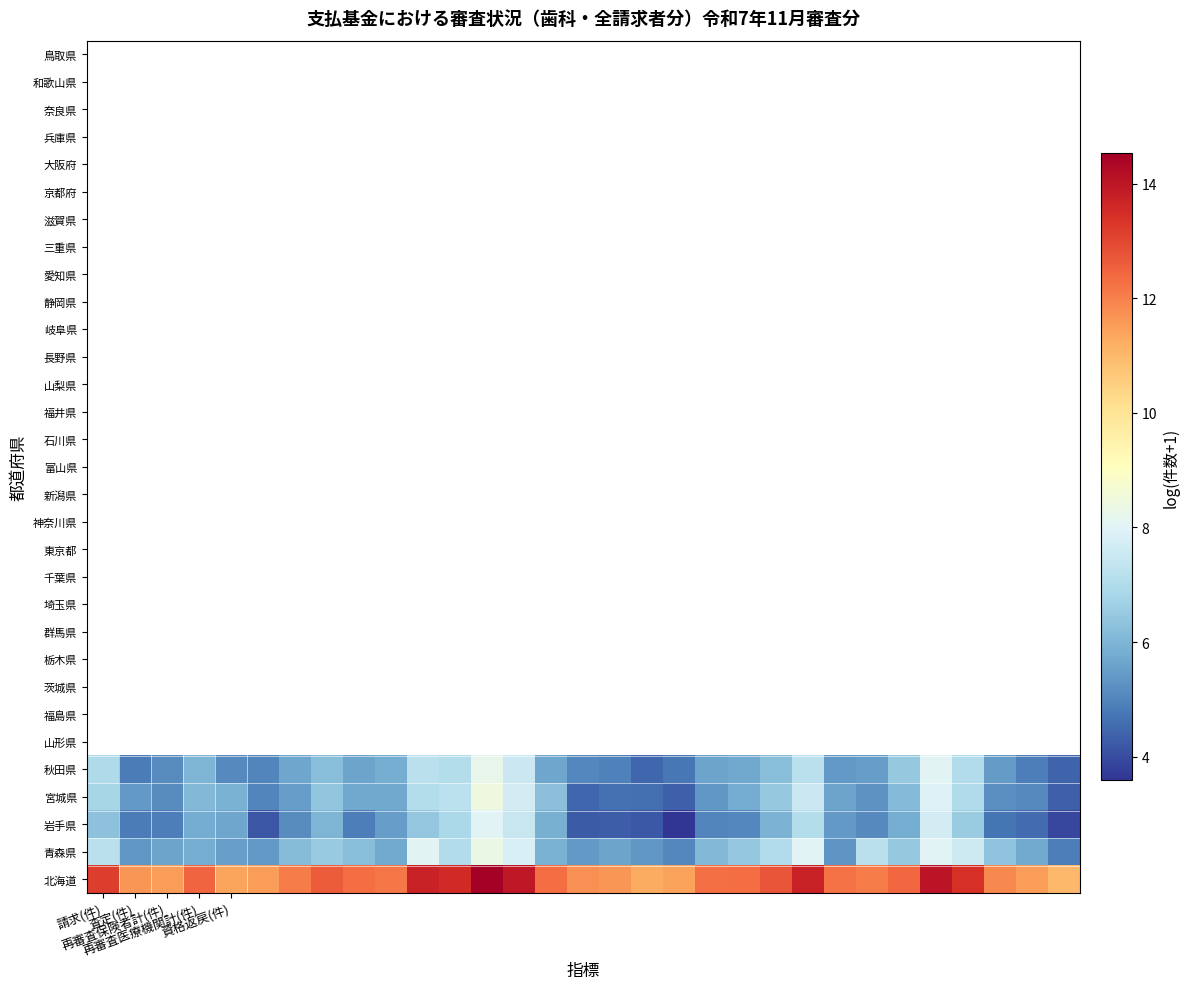

Reading left to right, extract all data points from this chart.

北海道: 13.2	11.6	11.5	12.4	11.4	11.5	12.1	12.6	12.3	12.1	13.7	13.6	14.5	14.0	12.3	11.7	11.7	11.3	11.4	12.3	12.3	12.8	13.8	12.2	12.1	12.4	14.1	13.5	11.8	11.5	11.0
青森県: 7.2	5.4	5.6	5.8	5.5	5.4	6.2	6.5	6.2	5.7	8.1	7.0	8.3	7.8	5.9	5.4	5.6	5.4	5.1	6.1	6.4	7.0	8.0	5.3	7.2	6.5	8.0	7.6	6.3	5.8	4.9
岩手県: 6.3	4.8	4.9	5.8	5.7	4.2	5.1	6.0	4.9	5.5	6.4	6.9	8.0	7.4	5.9	4.2	4.3	4.2	3.6	5.0	5.1	5.9	7.0	5.4	5.1	5.8	7.7	6.6	4.7	4.5	3.9
宮城県: 6.8	5.4	5.2	6.1	5.9	5.0	5.5	6.4	5.7	5.7	7.1	7.2	8.4	7.7	6.2	4.4	4.6	4.6	4.3	5.3	5.8	6.5	7.6	5.6	5.3	6.1	7.9	7.0	5.2	5.1	4.3
秋田県: 6.9	4.8	5.1	6.0	5.1	5.0	5.7	6.2	5.6	5.8	7.2	7.1	8.2	7.5	5.6	5.1	4.9	4.5	4.8	5.6	5.7	6.2	7.2	5.4	5.5	6.5	8.1	7.0	5.4	4.9	4.4